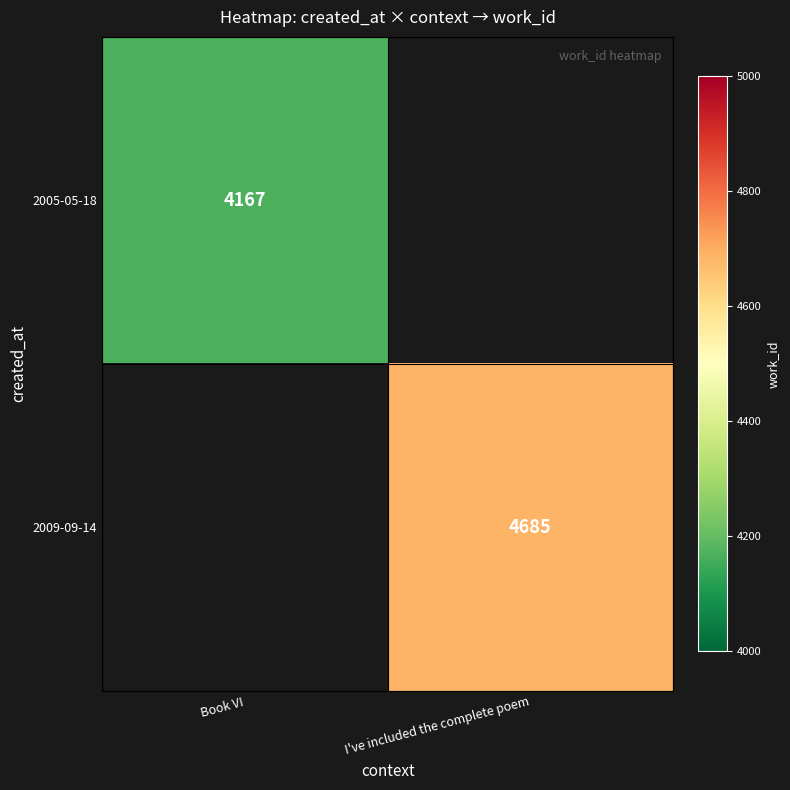

Which category has the highest value across all series?

I've included the complete poem